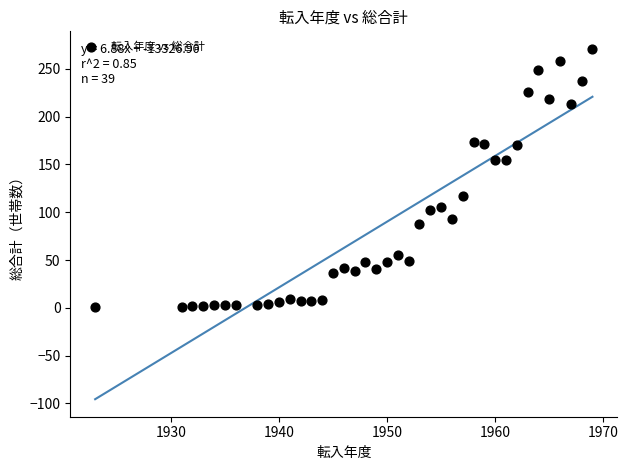

What is the range of X values (max minus min)?

46